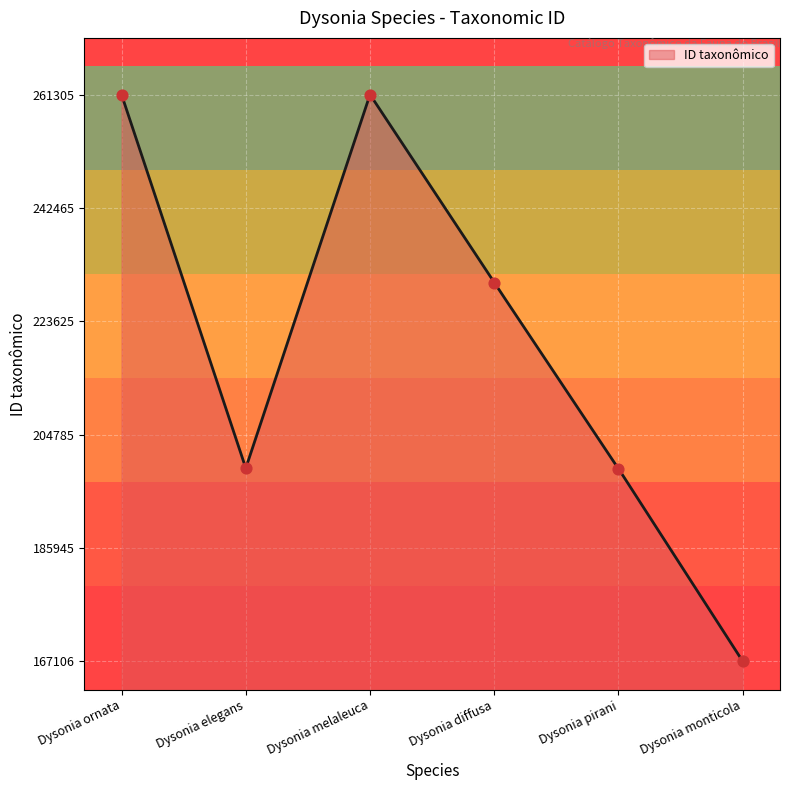

Between Dysonia ornata and Dysonia diffusa, which is larger?

Dysonia ornata